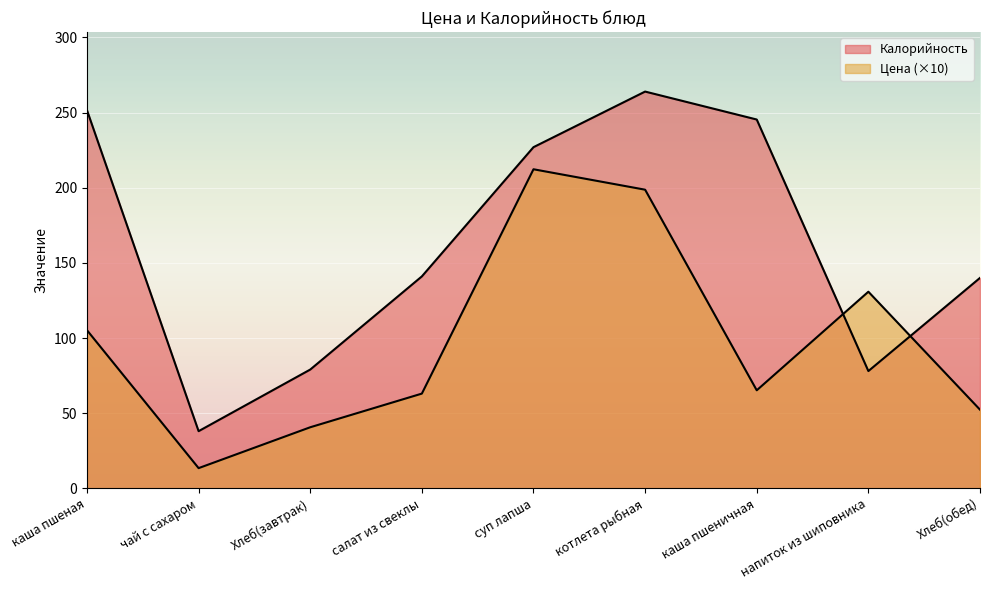

At which category does the chart reach its peak across all series?

котлета рыбная